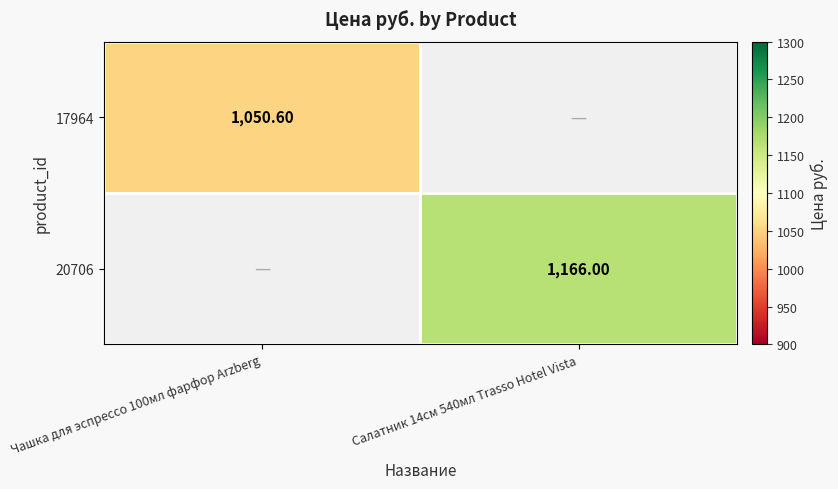

Is it true that 20706 equals 0.0 at Чашка для эспрессо 100мл фарфор Arzberg?

True